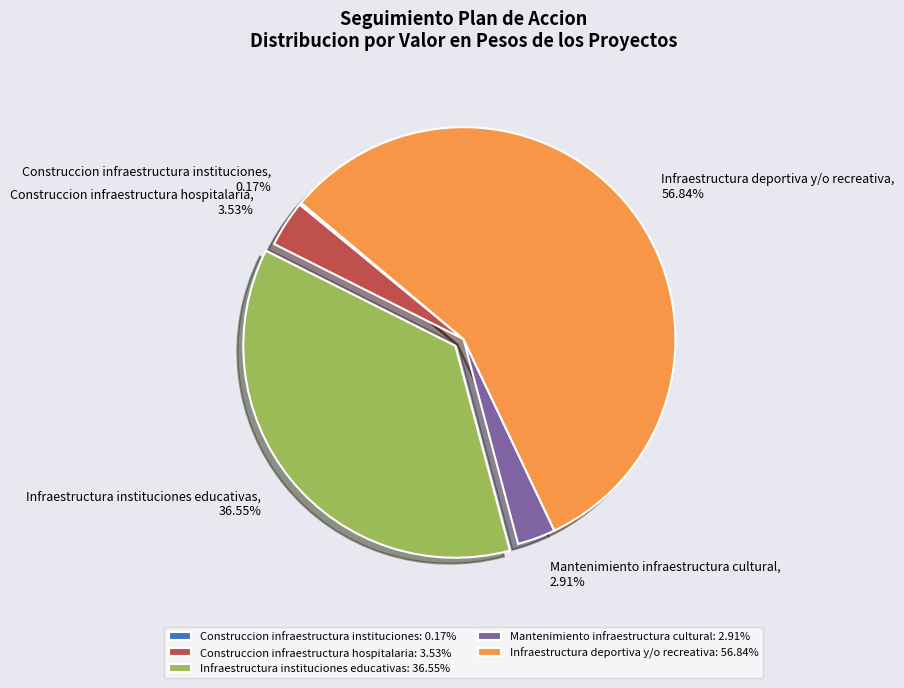

Does Infraestructura deportiva y/o recreativa represent more than half of the total?

Yes